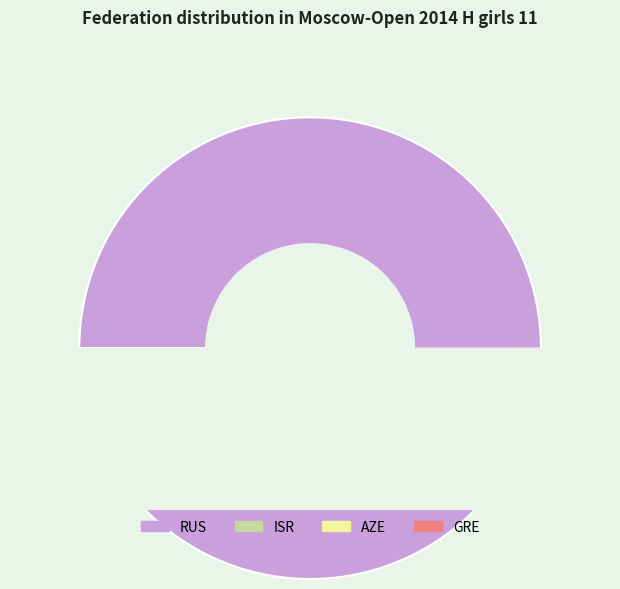

What is the largest slice in the pie chart?

RUS